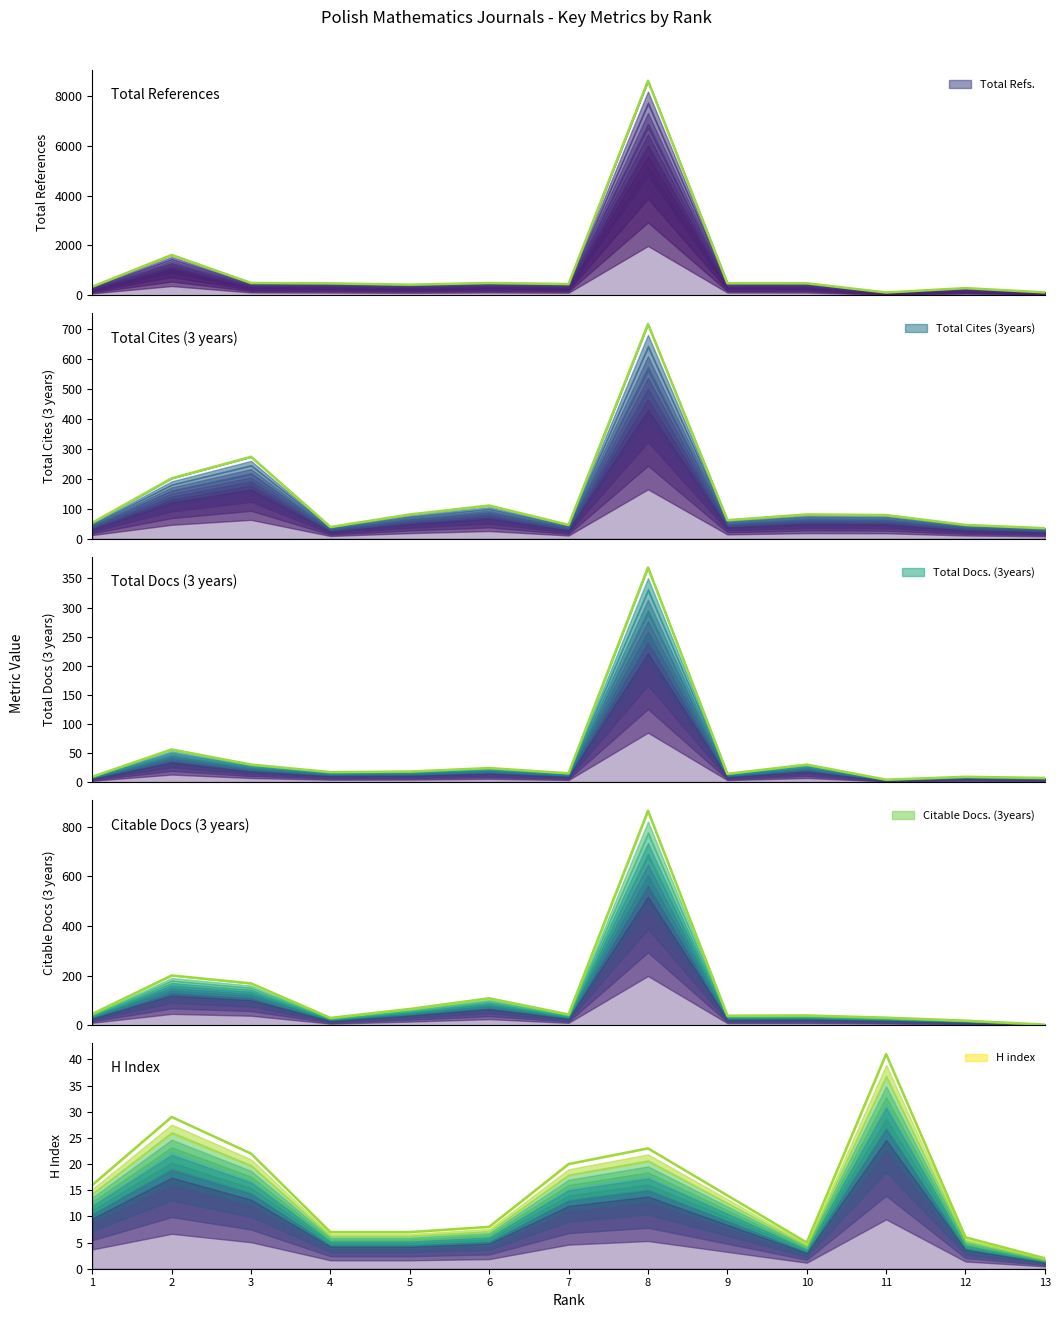

Which series has the largest total across all categories?

Total Refs.